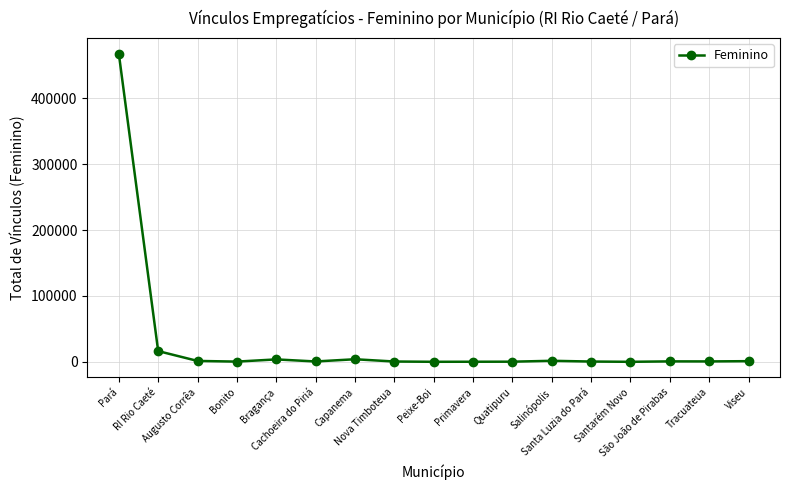

Is this an area chart (filled region under the line)?

No